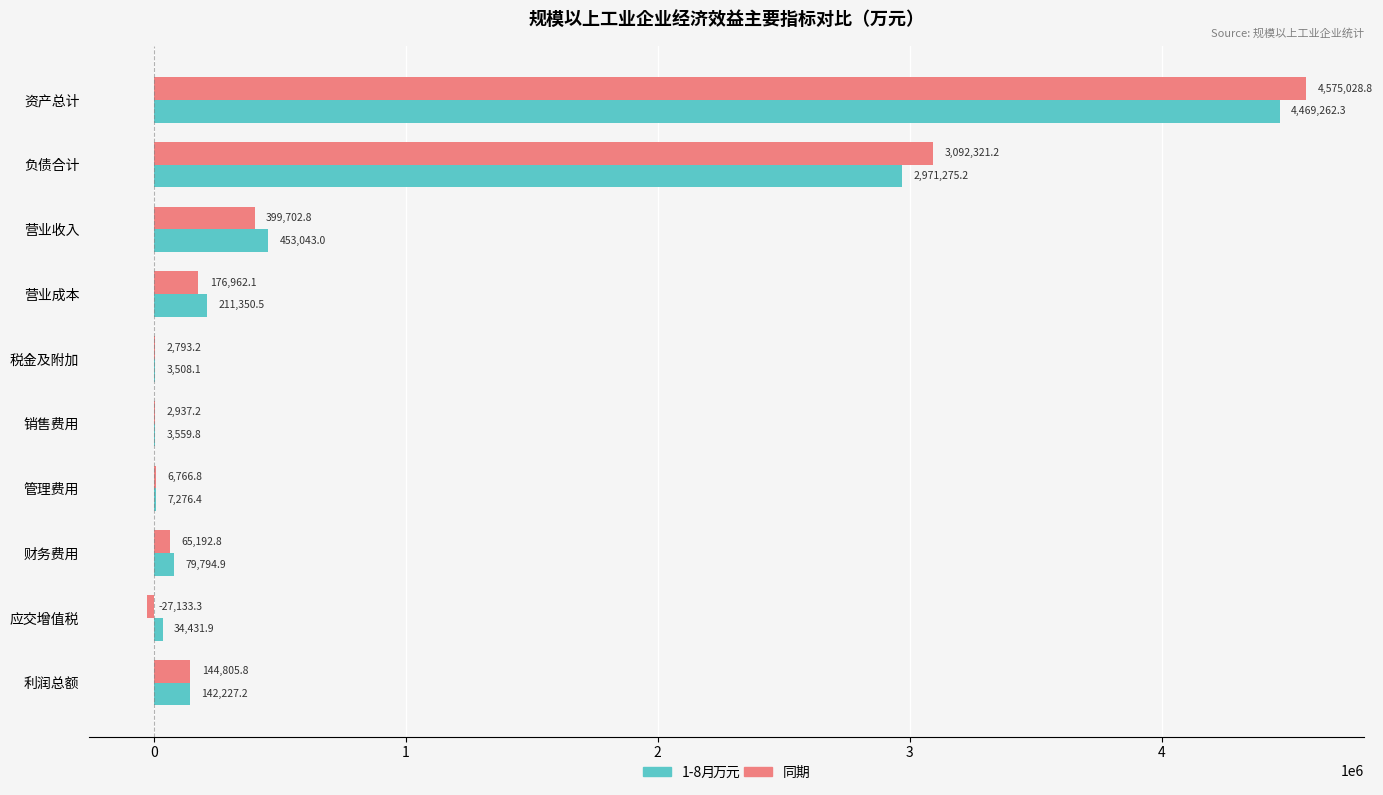

The value of 同期 at 销售费用 is 2937.2. True or false?

True